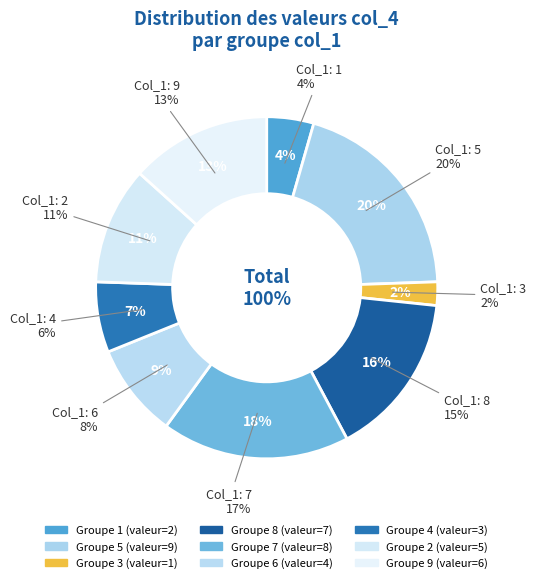

What percentage is NOT represented by 2?

88.9%